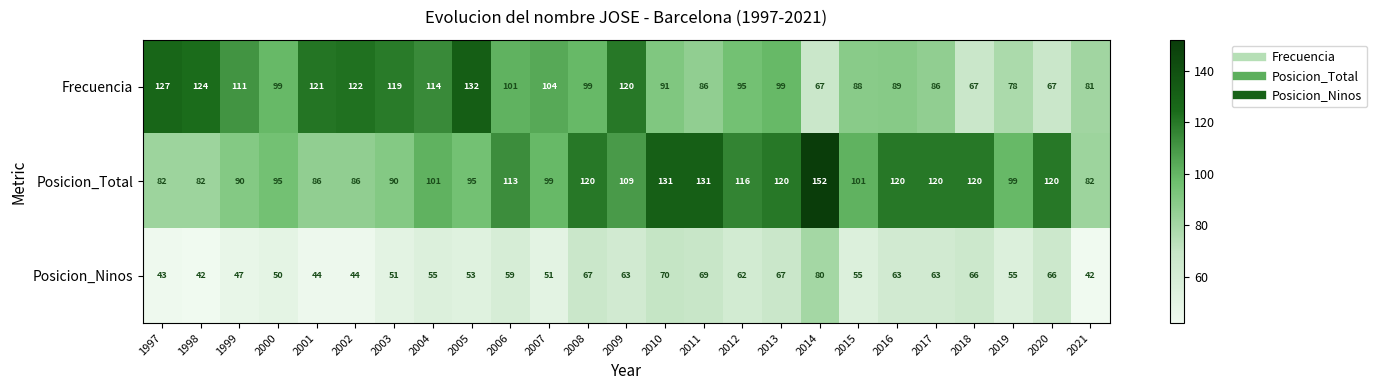

What is the spread (max minus min) of values at 2016?

57